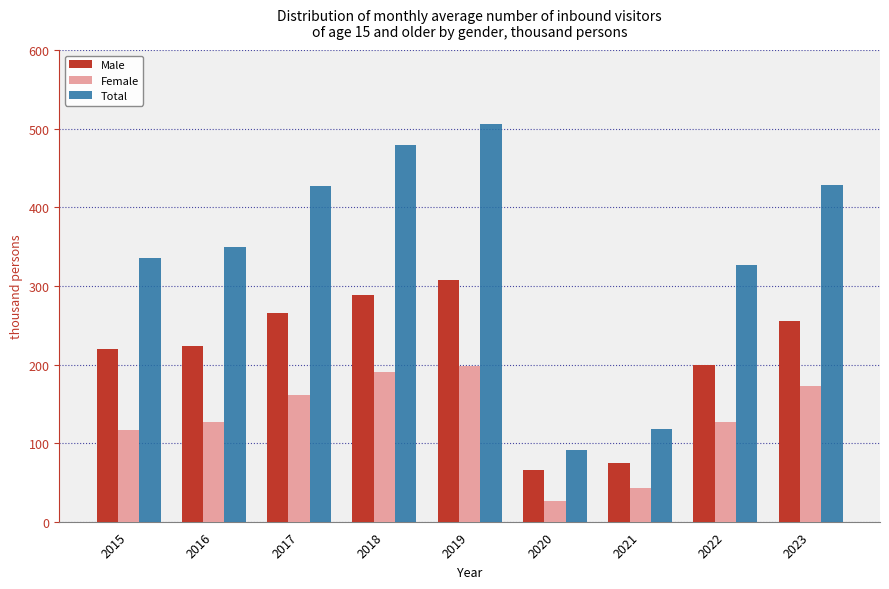

What is the difference between the Total values at 2018 and 2017?

52.8